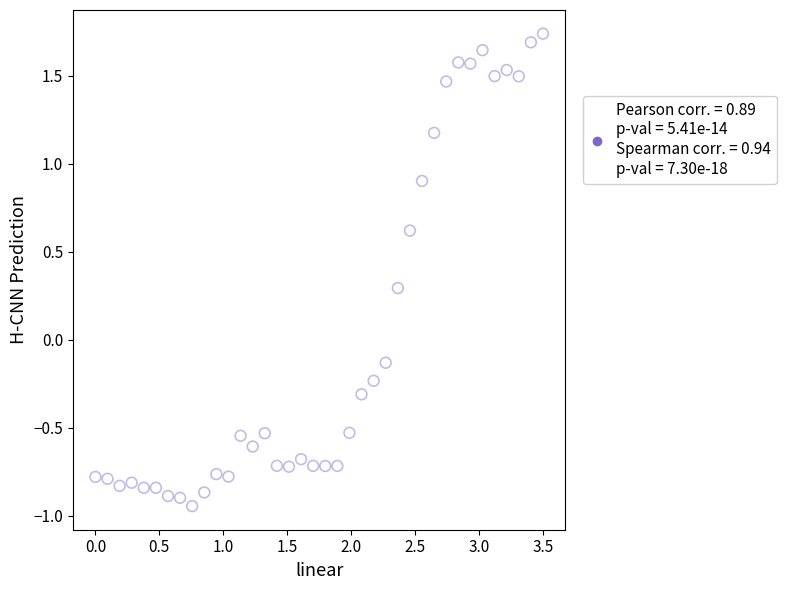

What is the range of Y values (max minus min)?

2.7